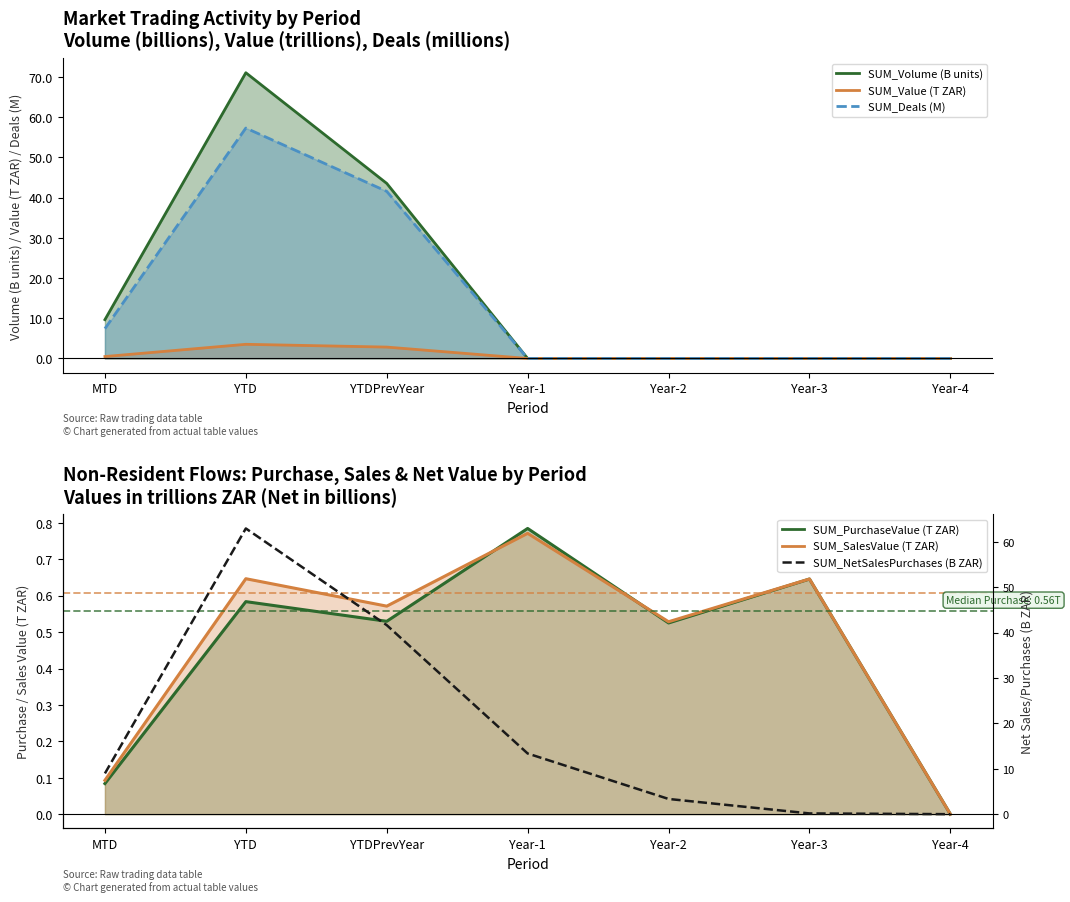

What is the sum of the values at Year-1 and Year-3?

13.5